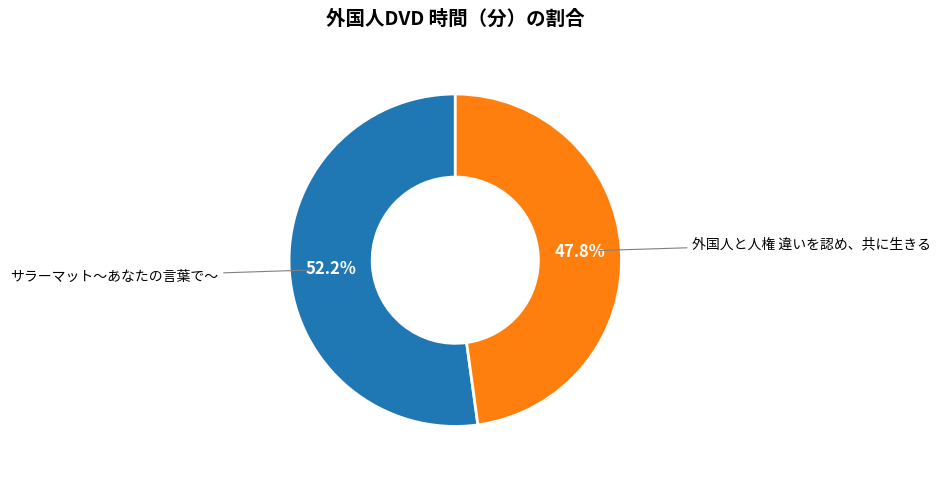

Which has a higher value, サラーマット～あなたの言葉で～ or 外国人と人権 違いを認め、共に生きる?

サラーマット～あなたの言葉で～